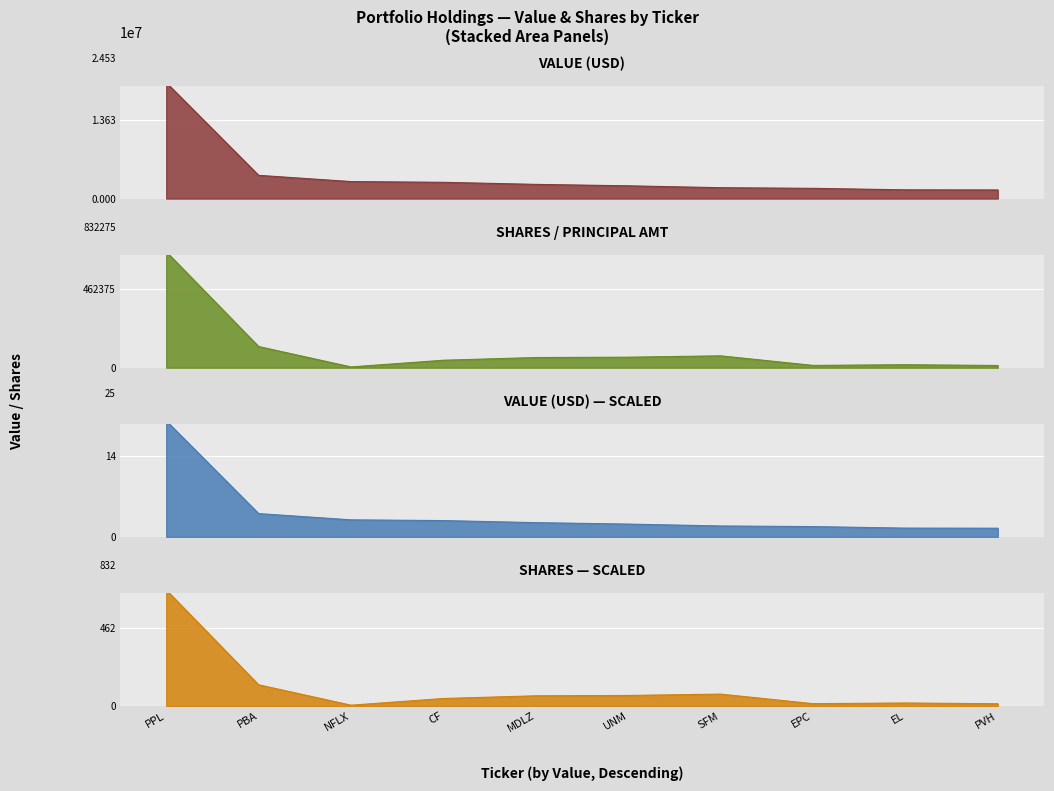

Reading left to right, list all the values displayed in this chart.

Value: 20187000	4042000	2956000	2828000	2468000	2217000	1889000	1780000	1517000	1498000
Shares or principal amount: 685000	125000	4500	44000	60000	62000	70000	13533	17500	13000